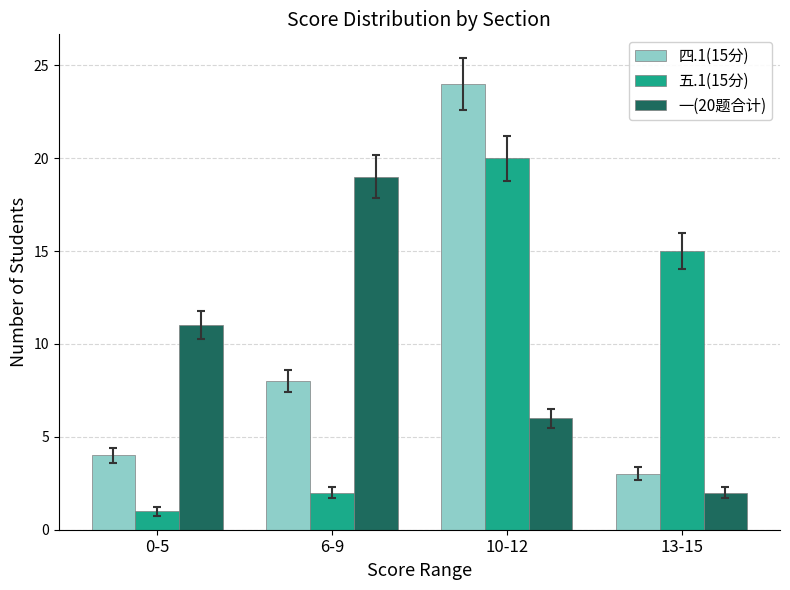

What is the difference between the second highest and minimum values in the 五.1(15分) series?

14